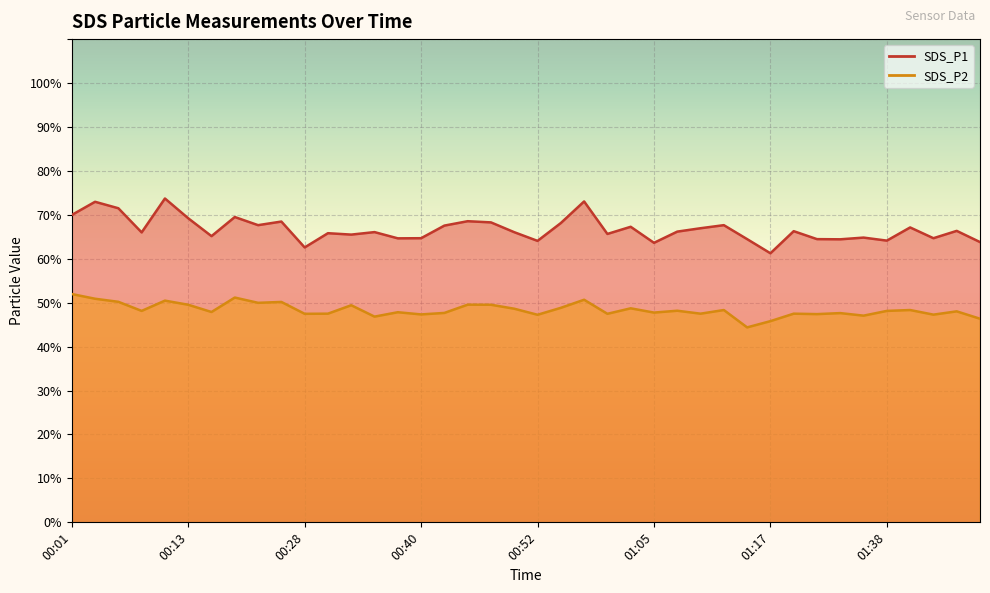

What is the sum of the SDS_P1 values at 01:28 and 00:03?

139.2